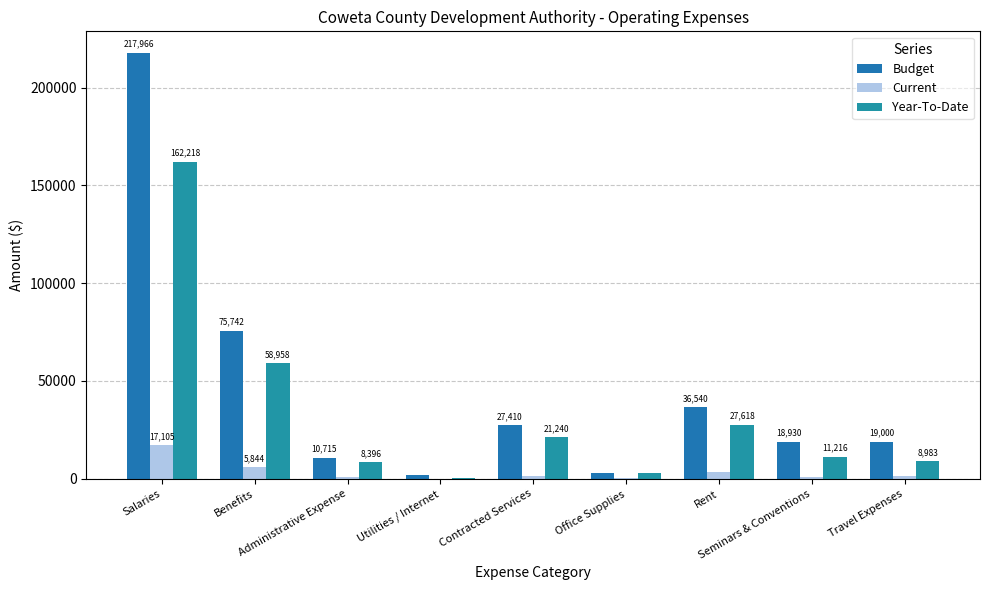

Read the Budget value at Rent.

36540.0